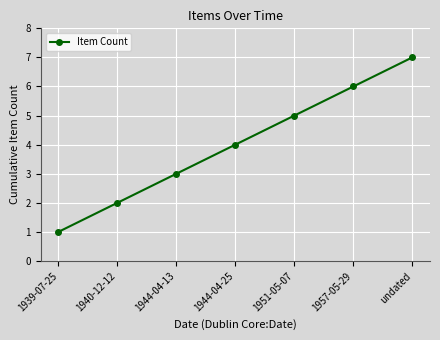

Reading left to right, what are all the values shown in this chart?

1939-07-25=1	1940-12-12=2	1944-04-13=3	1944-04-25=4	1951-05-07=5	1957-05-29=6	undated=7